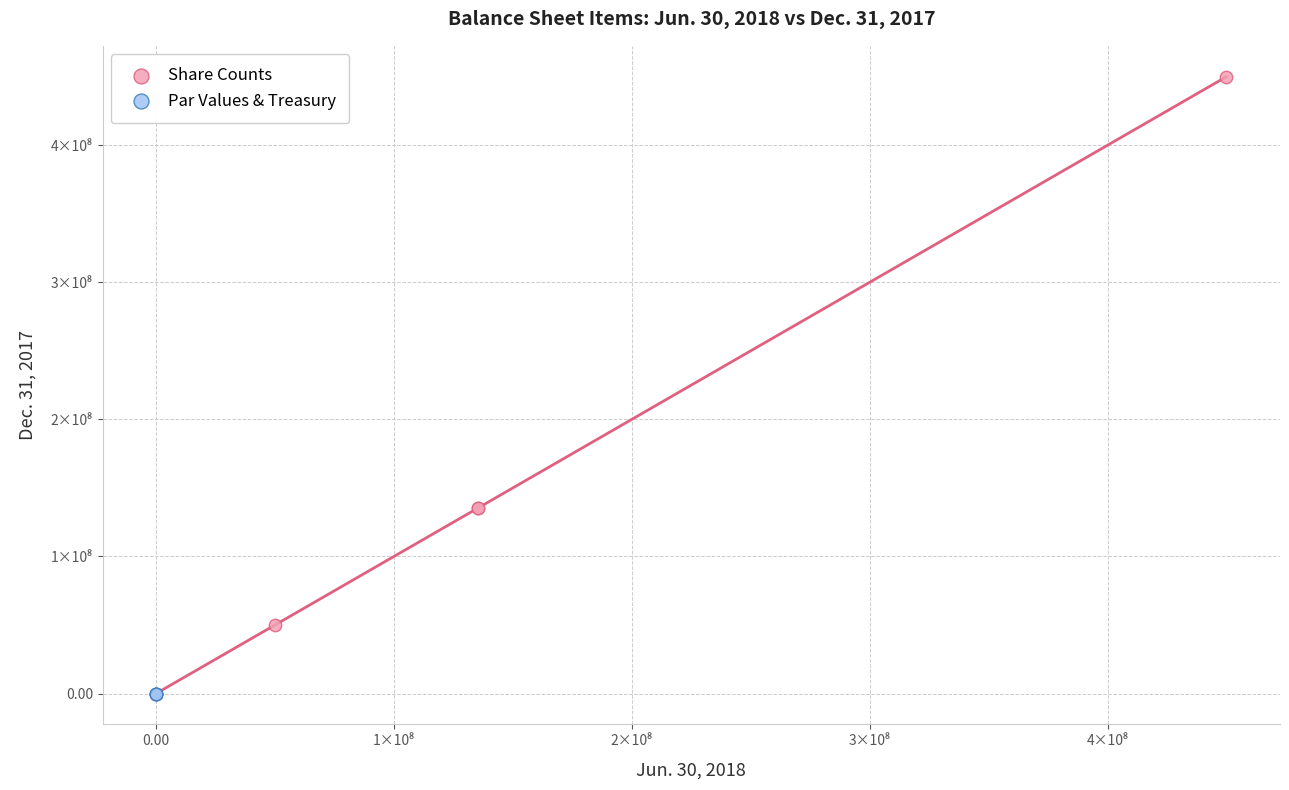

Which series has the widest spread of Y values?

Share Counts